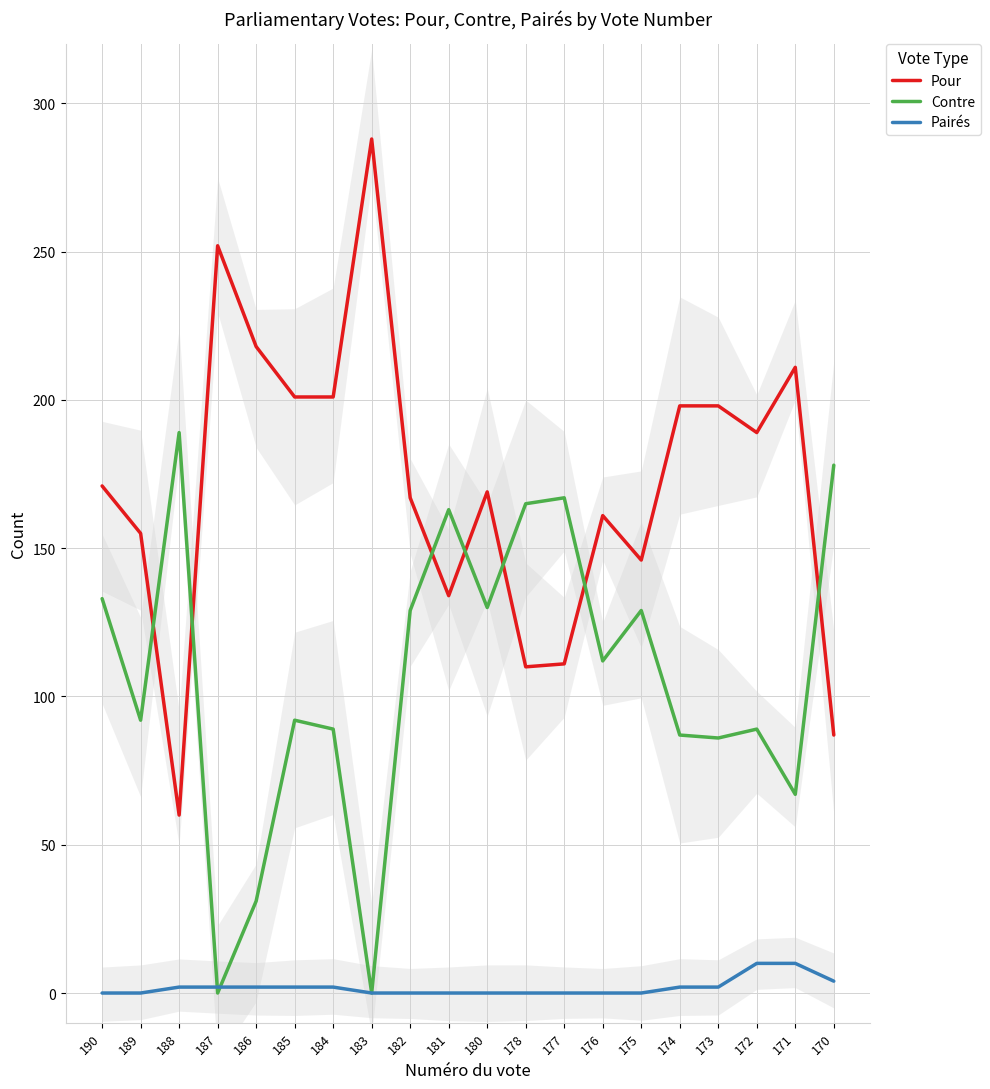

Is it true that Pairés equals 5 at 180?

False